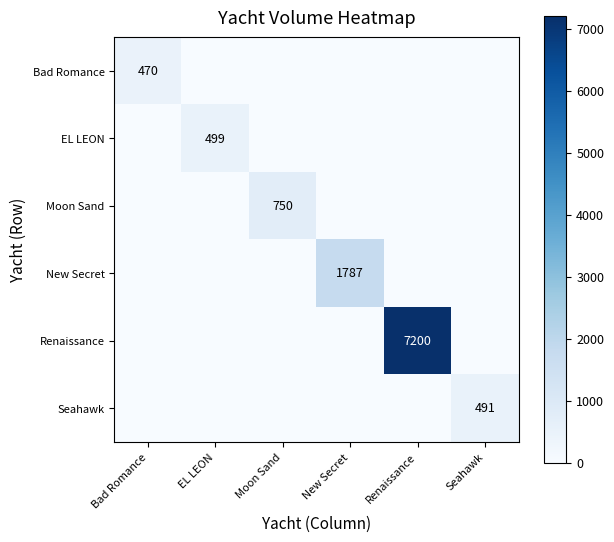

Rank the categories by Moon Sand value from highest to lowest.

Moon Sand, Bad Romance, EL LEON, New Secret, Renaissance, Seahawk